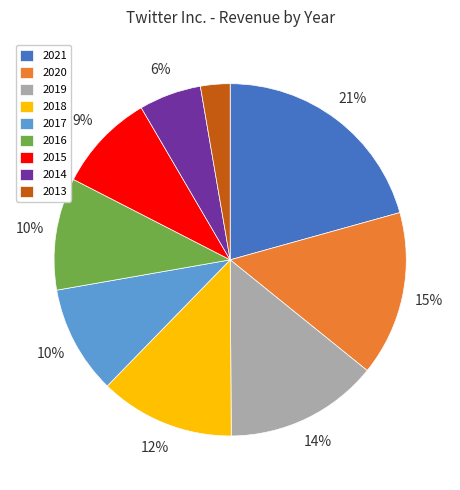

Which slice is the smallest?

2013